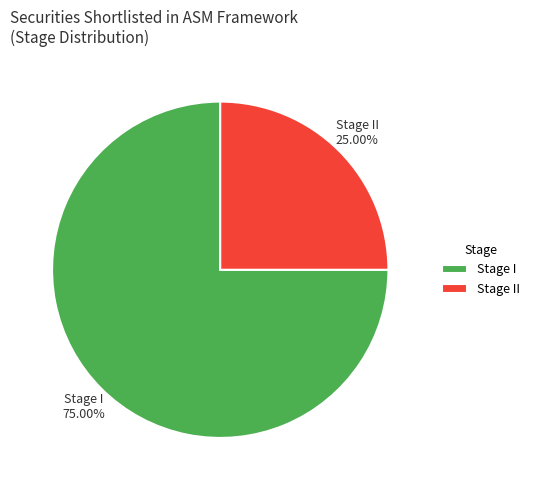

Rank the categories by value from highest to lowest.

Stage I, Stage II